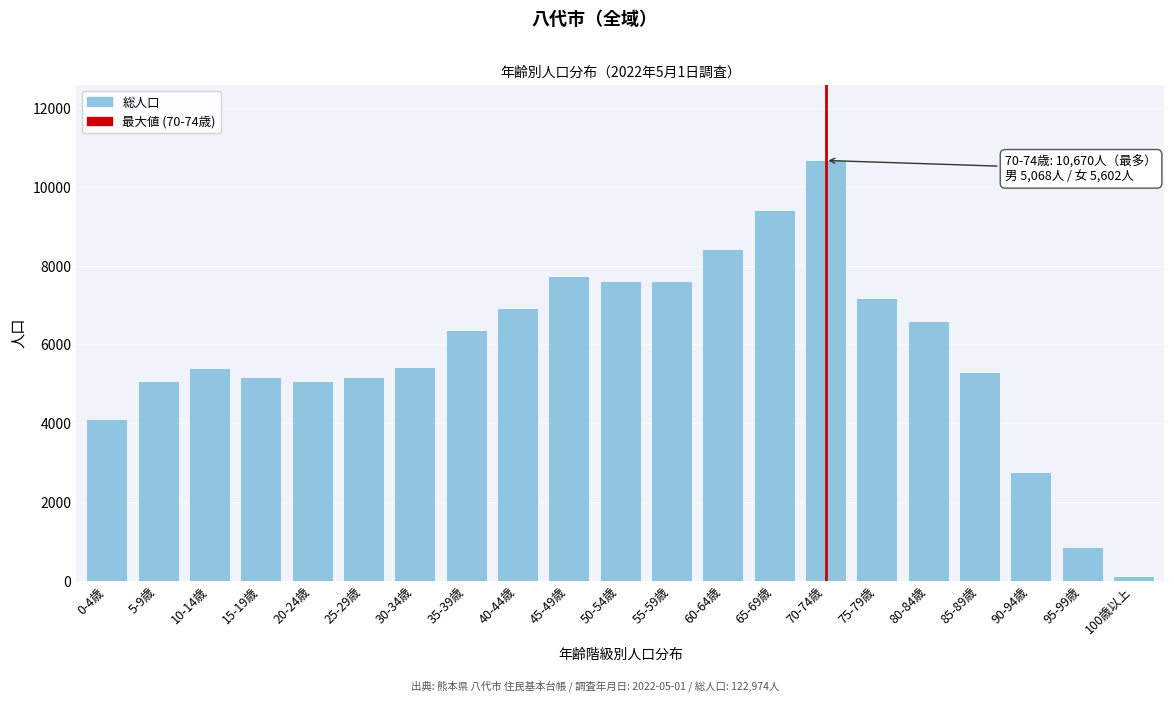

What is the change in value from 50-54歳 to 60-64歳?

+807